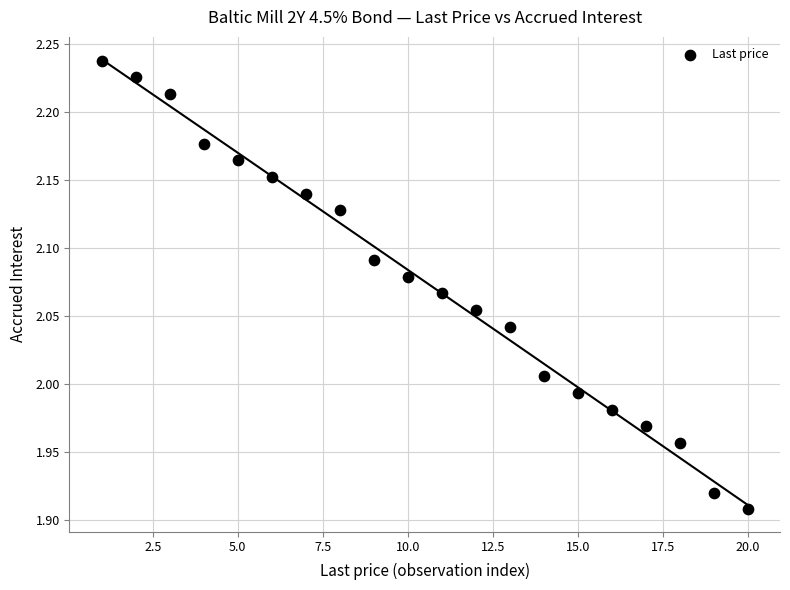

What is the range of Y values (max minus min)?

0.3